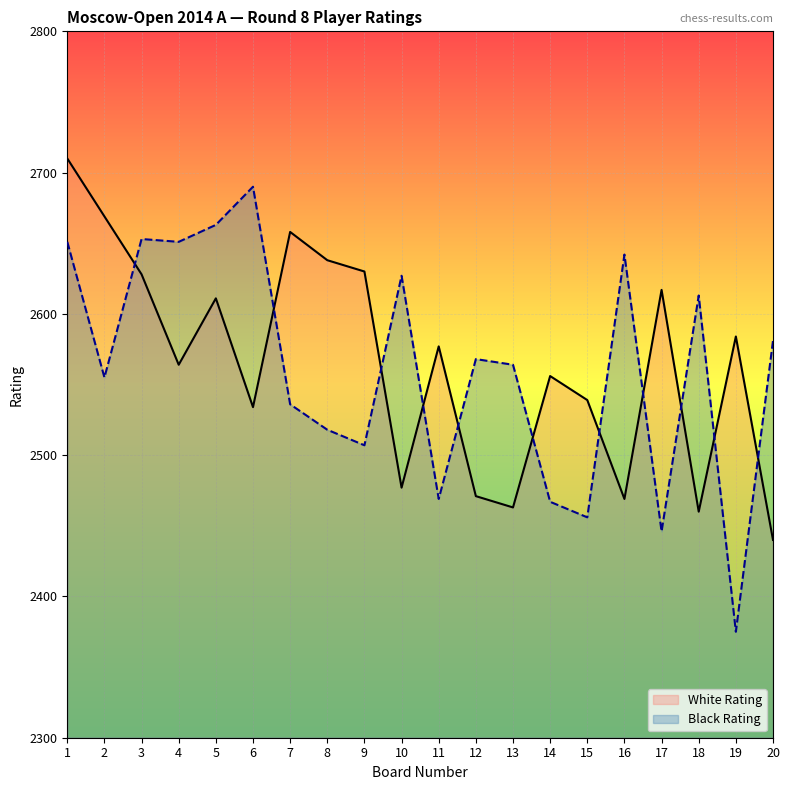

Rank the series by their average value, from lowest to highest.

Black Rating, White Rating